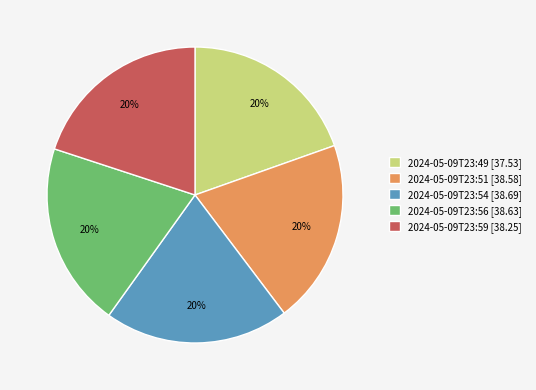

Is there any slice that represents more than half of the pie?

No